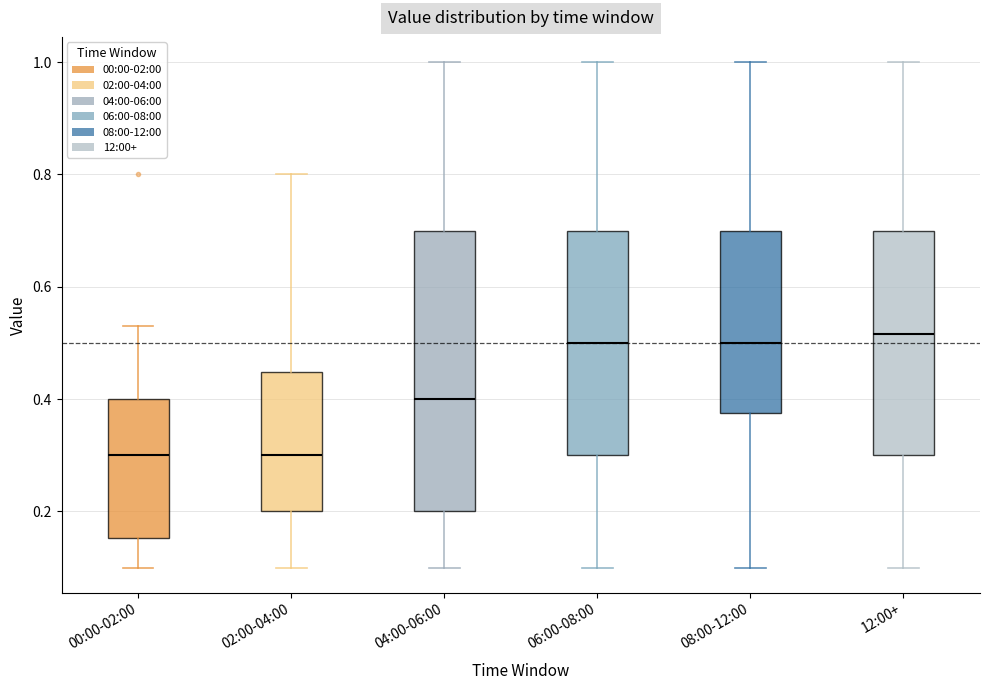

Which box is the tallest, from its lower edge to its upper edge?

04:00-06:00